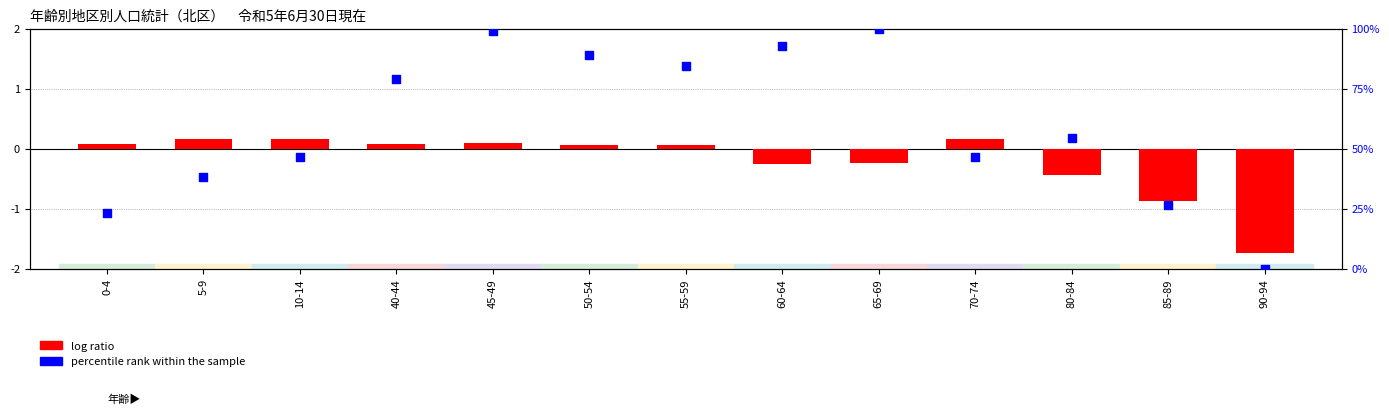

At which category is the sum across all series the highest?

65-69